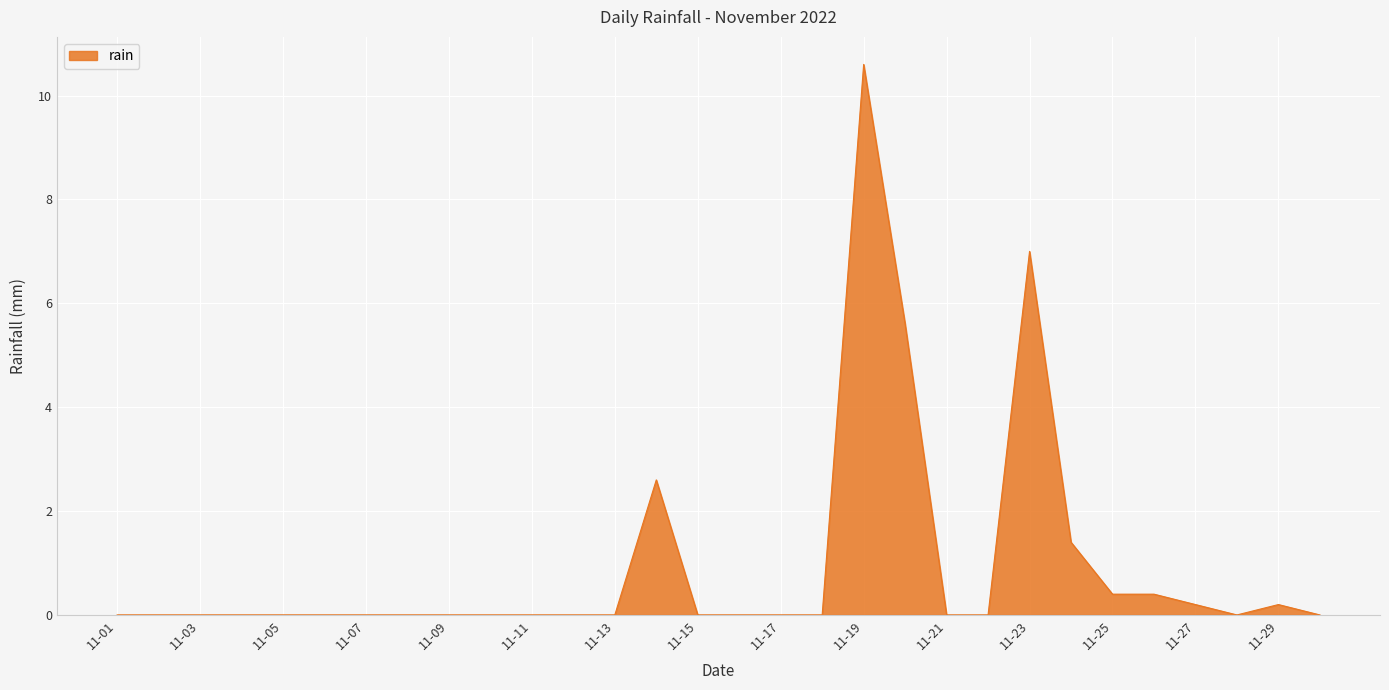

What is the maximum value shown in the chart?

10.6